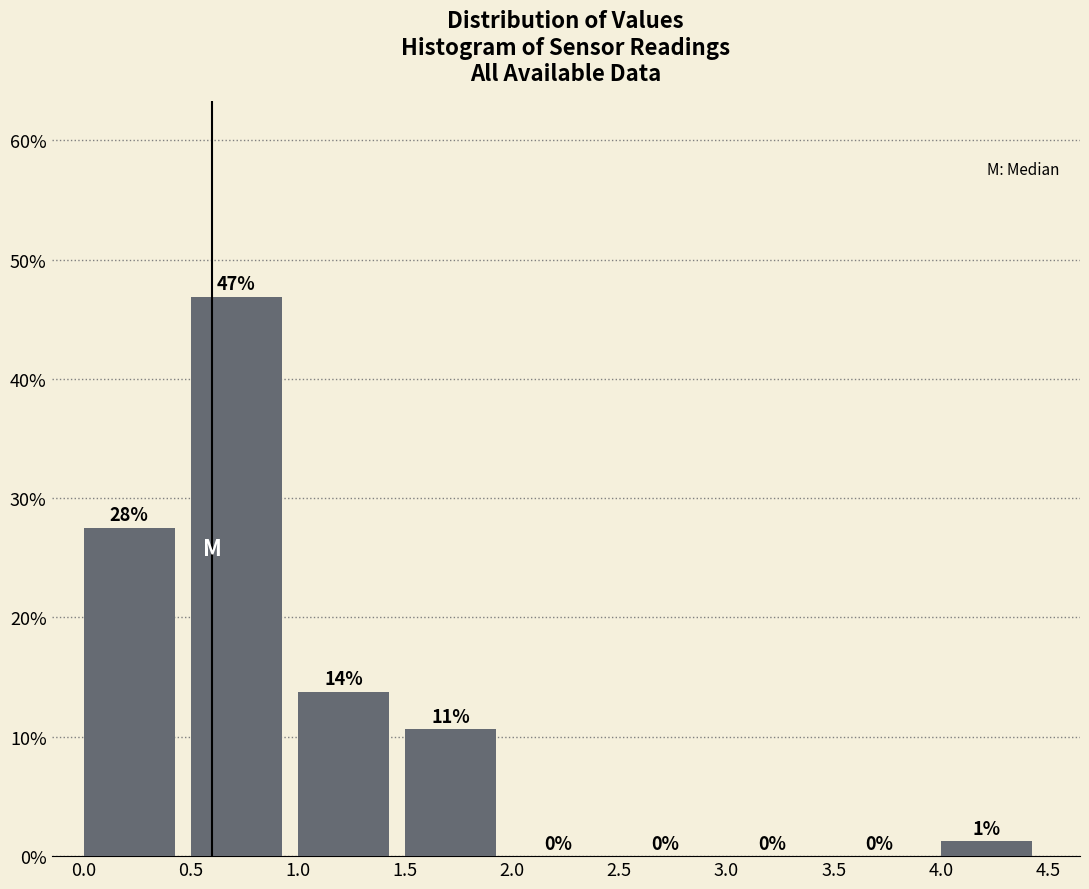

Over which range of the x-axis is the bar tallest?

0.5 to 1.0